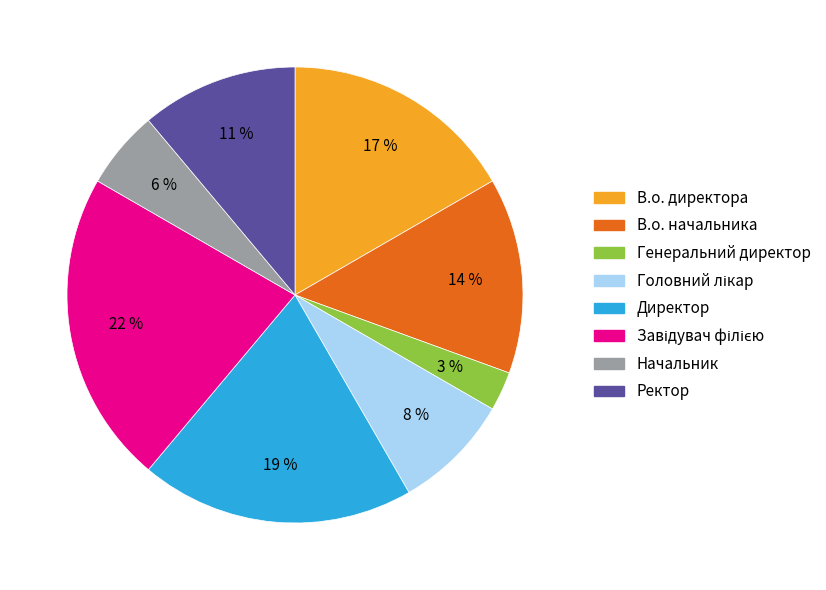

Which has a higher value, Начальник or Директор?

Директор